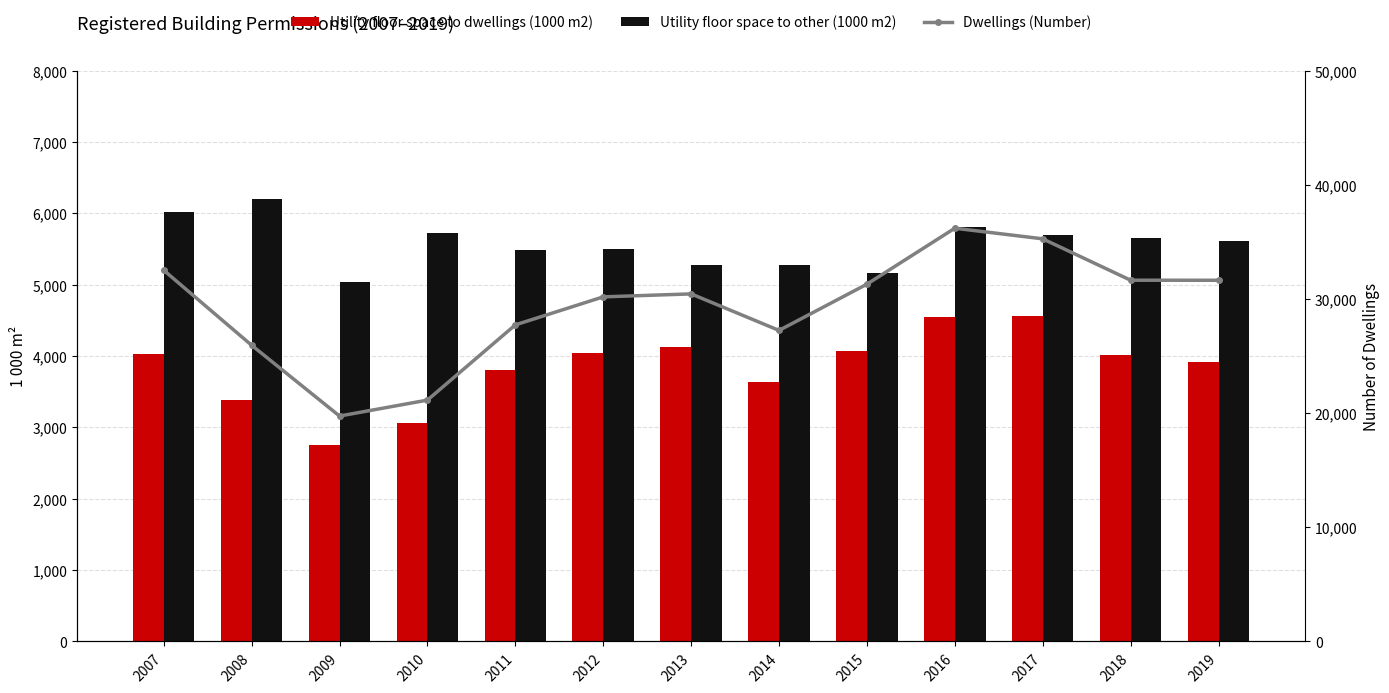

Rank the series by their maximum value, from highest to lowest.

Dwellings (Number), Utility floor space to other (1000 m2), Utility floor space to dwellings (1000 m2)